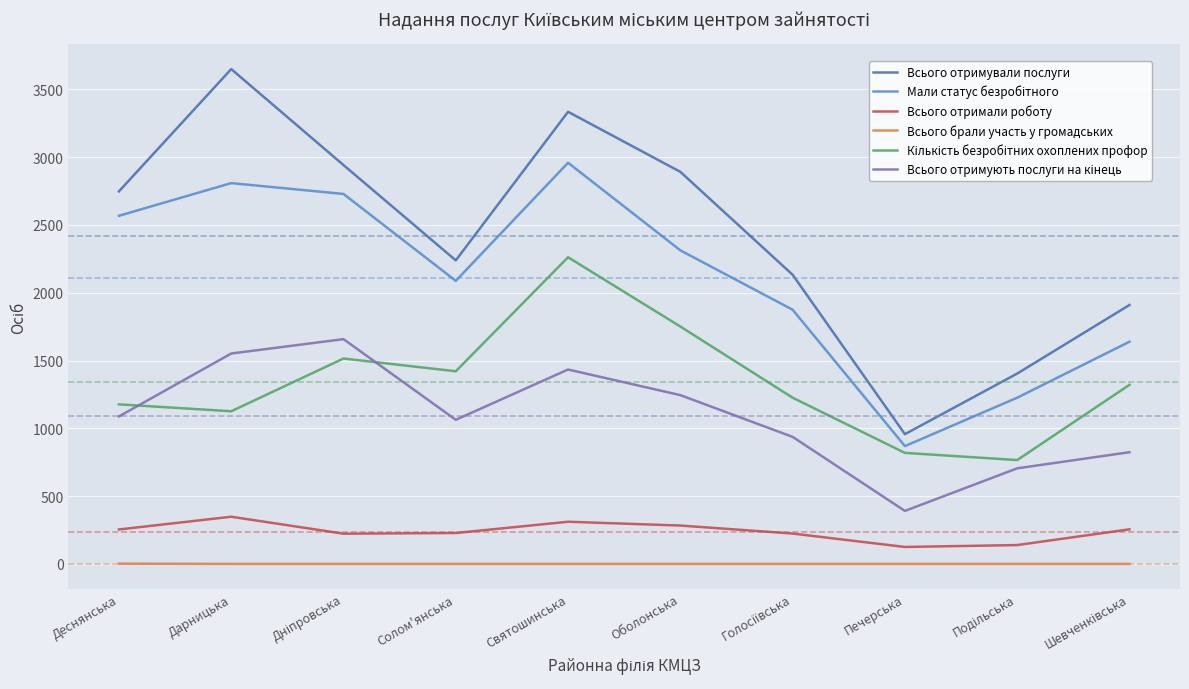

How many categories are shown in the chart?

10